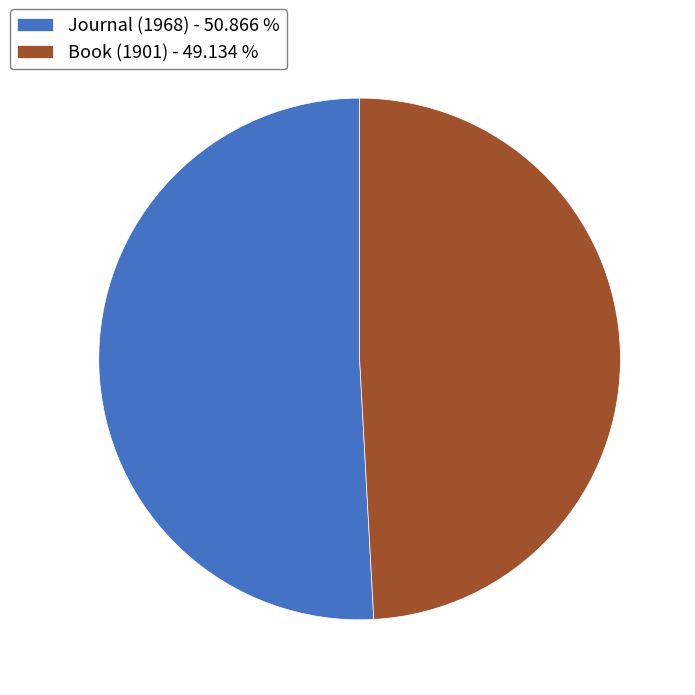

Is Book (1901) - 49.134 % the majority of the pie?

No